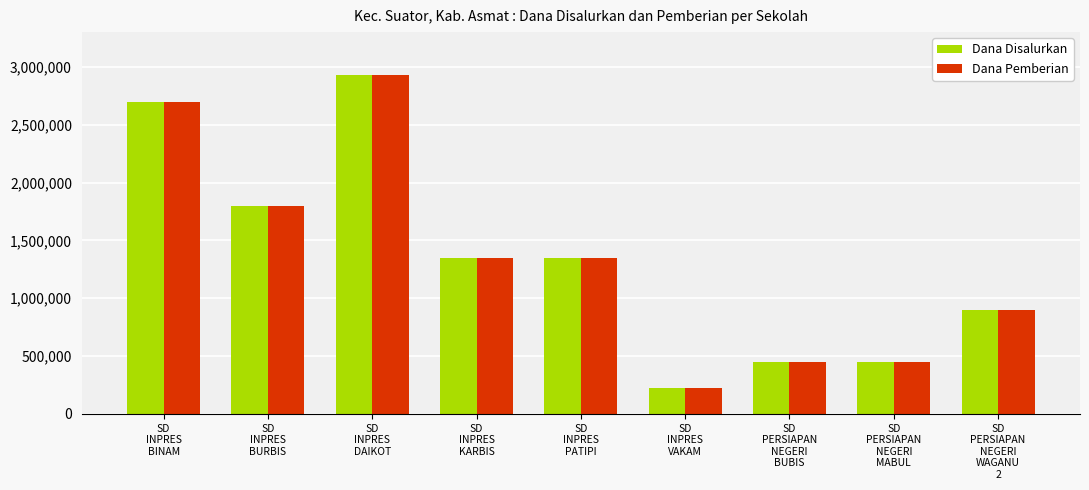

What is the sum of all Dana Pemberian values?

12150000